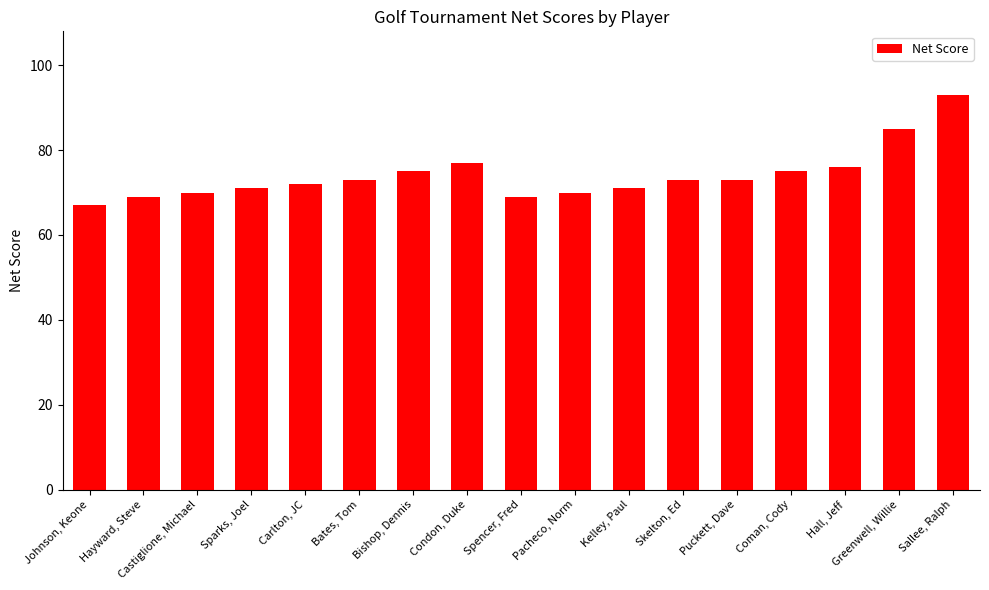

True or false: the data shows 109 at Bishop, Dennis.

False